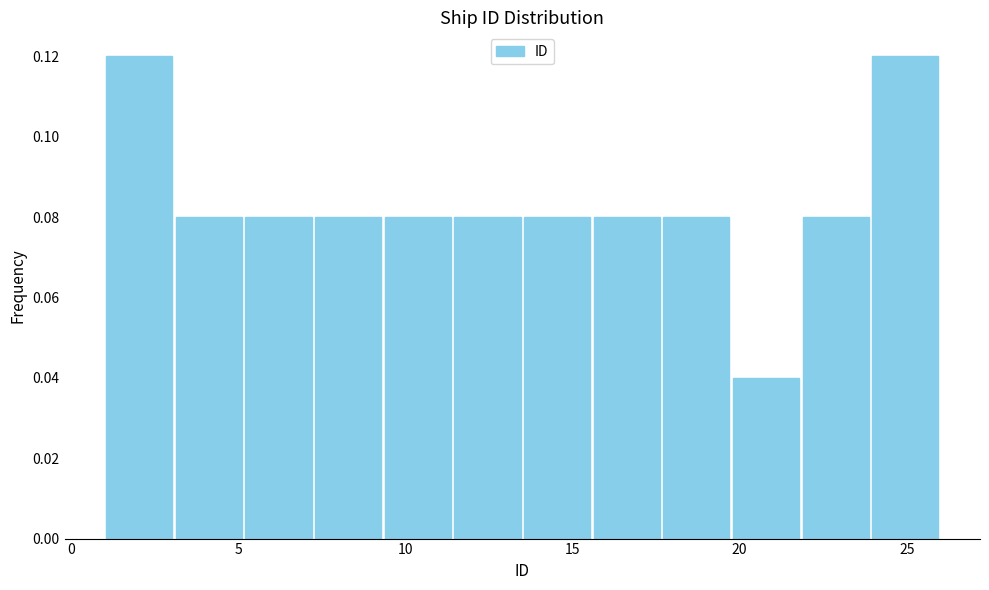

Reading left to right, transcribe this chart: for each bar, give the range it covers on the x-axis and its height. Neither the bar edges nor the heights are printed on the chart, so give them approximately, as read against the axes.

1.0 to 3.0: 0.12
3.0 to 5.0: 0.08
5.0 to 7.5: 0.08
7.5 to 9.5: 0.08
9.5 to 11.5: 0.08
11.5 to 13.5: 0.08
13.5 to 15.5: 0.08
15.5 to 17.5: 0.08
17.5 to 20.0: 0.08
20.0 to 22.0: 0.04
22.0 to 24.0: 0.08
24.0 to 26.0: 0.12